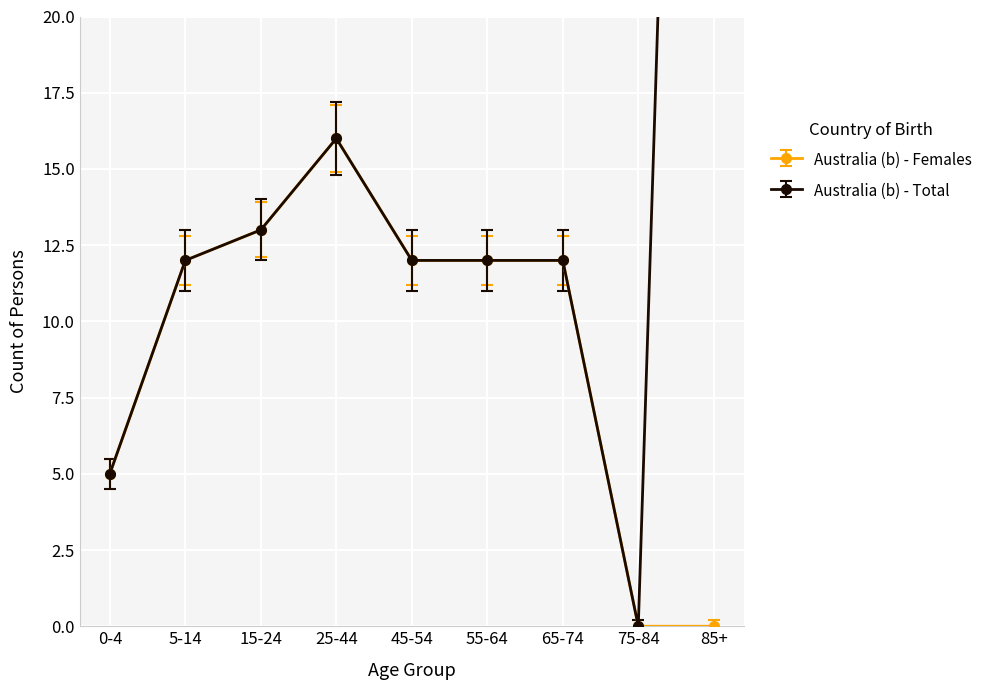

Which category has the lowest value across all series?

75-84